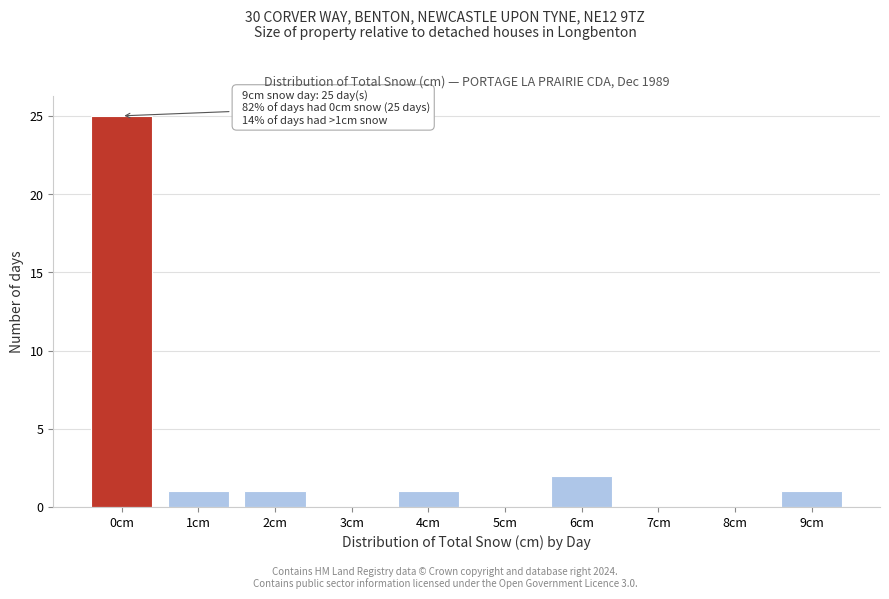

Reading left to right, transcribe all the data shown in this chart.

0cm=25	1cm=1	2cm=1	3cm=0	4cm=1	5cm=0	6cm=2	7cm=0	8cm=0	9cm=1